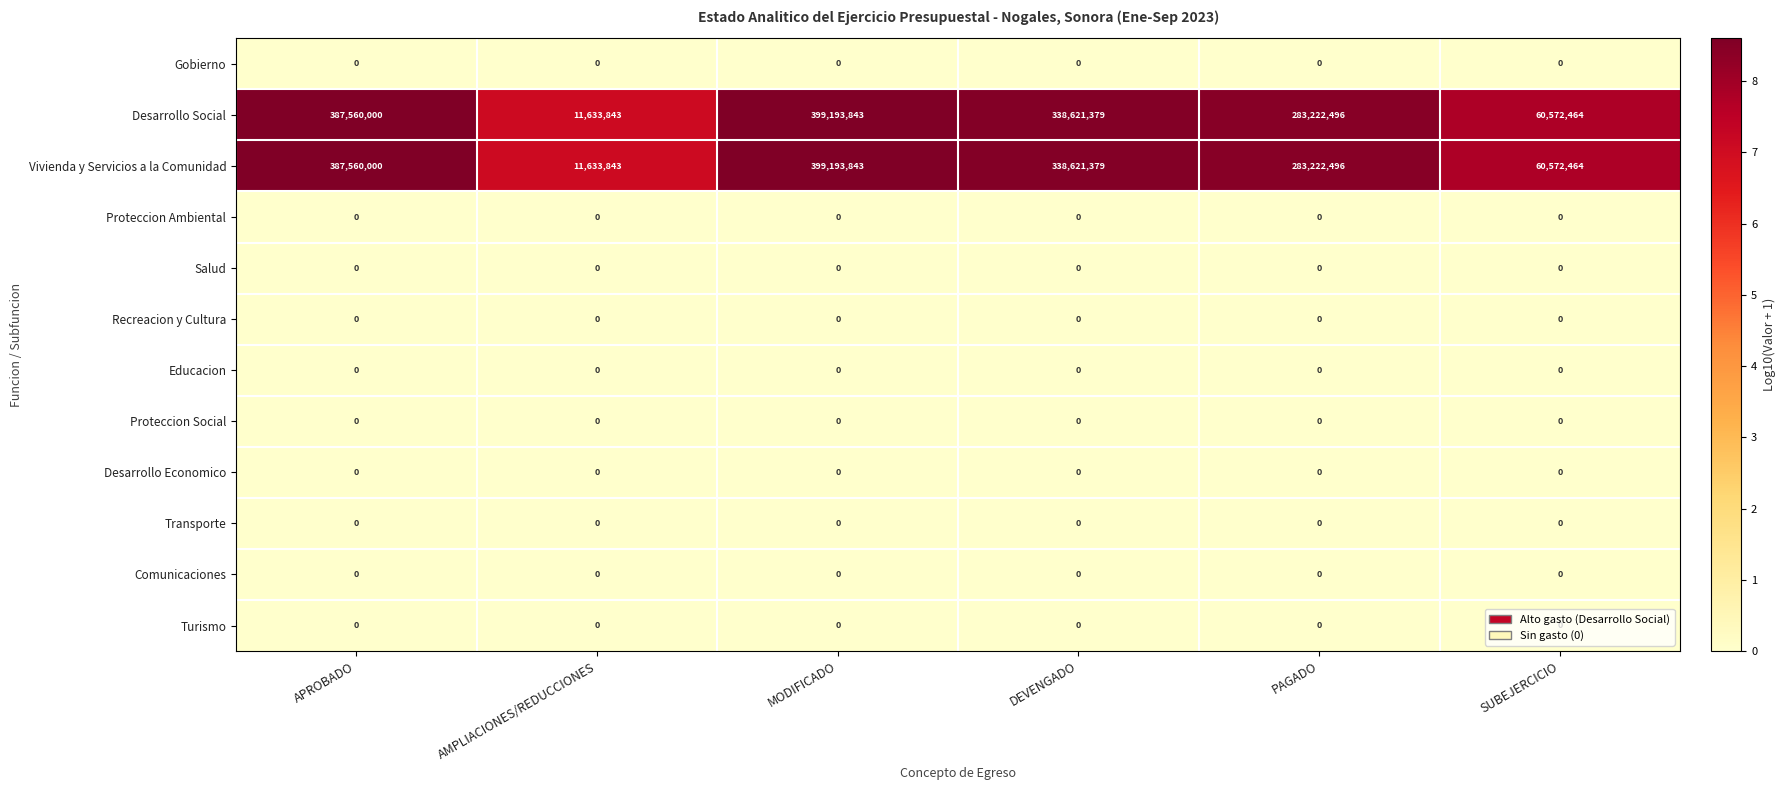

Is it true that Salud equals 0 at PAGADO?

True